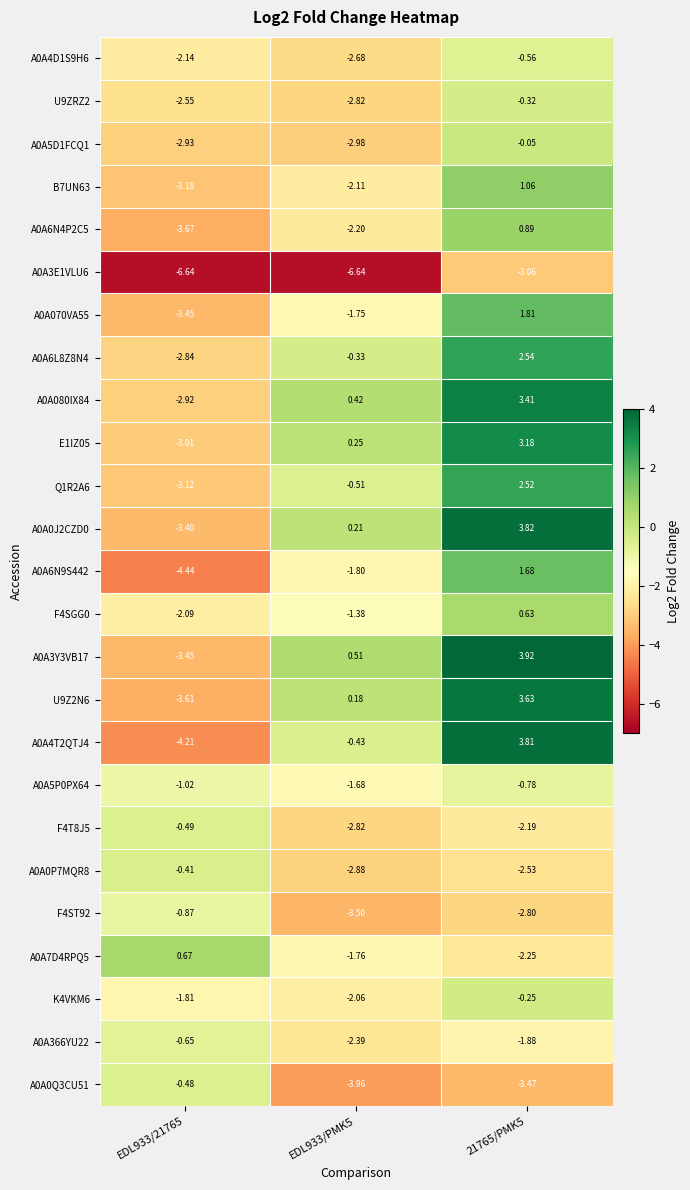

Is the value of K4VKM6 at EDL933/PMK5 greater than the value of A0A0J2CZD0 at EDL933/21765?

Yes